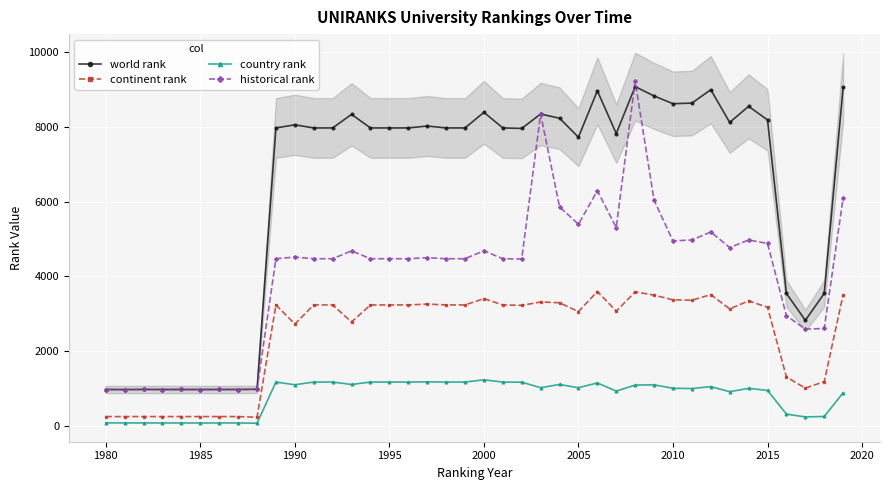

True or false: continent rank has more than 2 points higher than both neighbors.

True